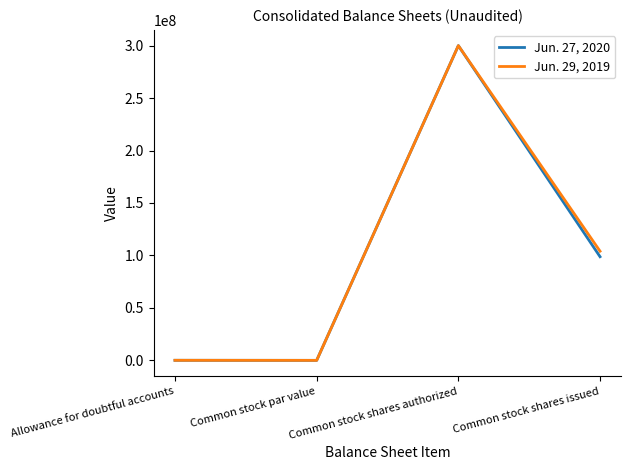

List the series in order of their overall mean, highest first.

Jun. 29, 2019, Jun. 27, 2020